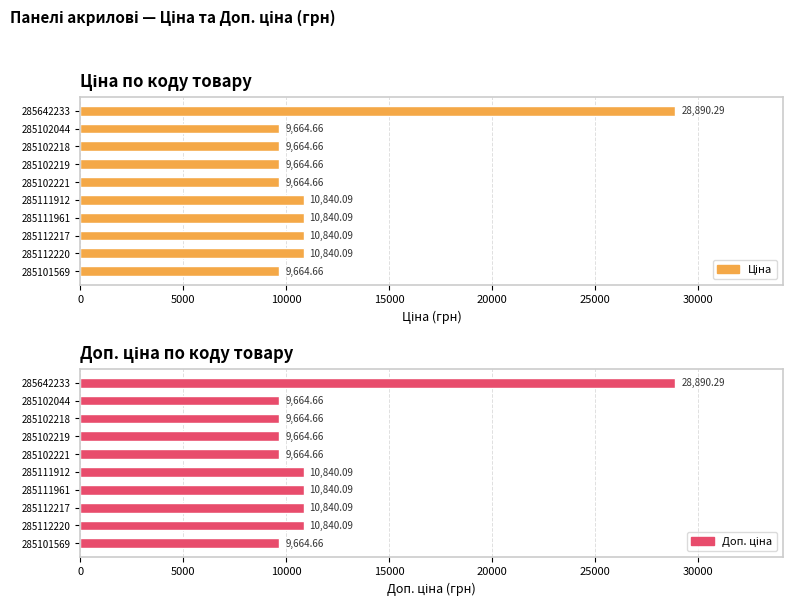

What is the highest value of the Ціна series?

28890.3